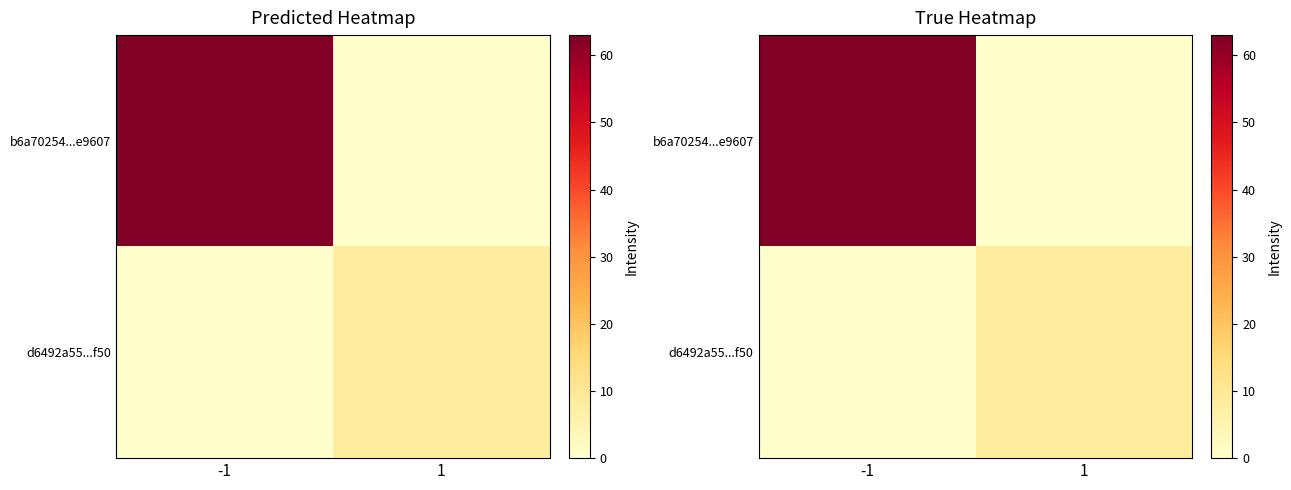

At how many categories does at least one series exceed 56?

1